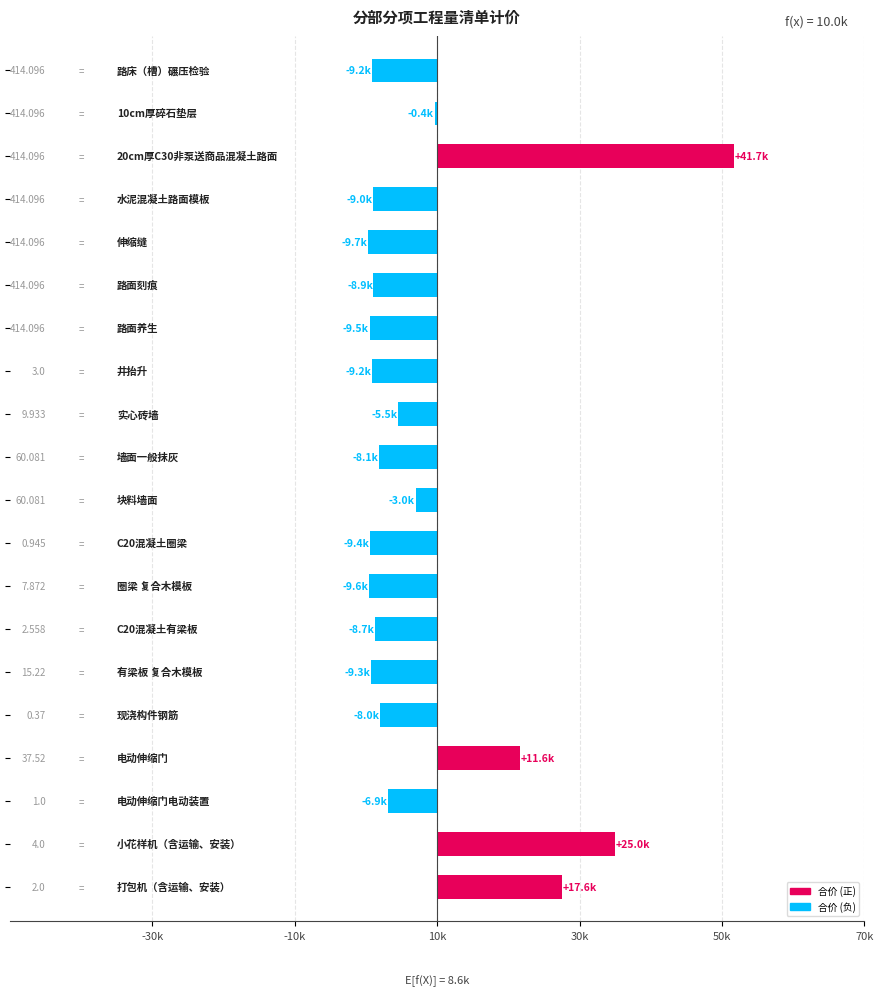

What is the value of the 2nd bar from the left?

-372.3